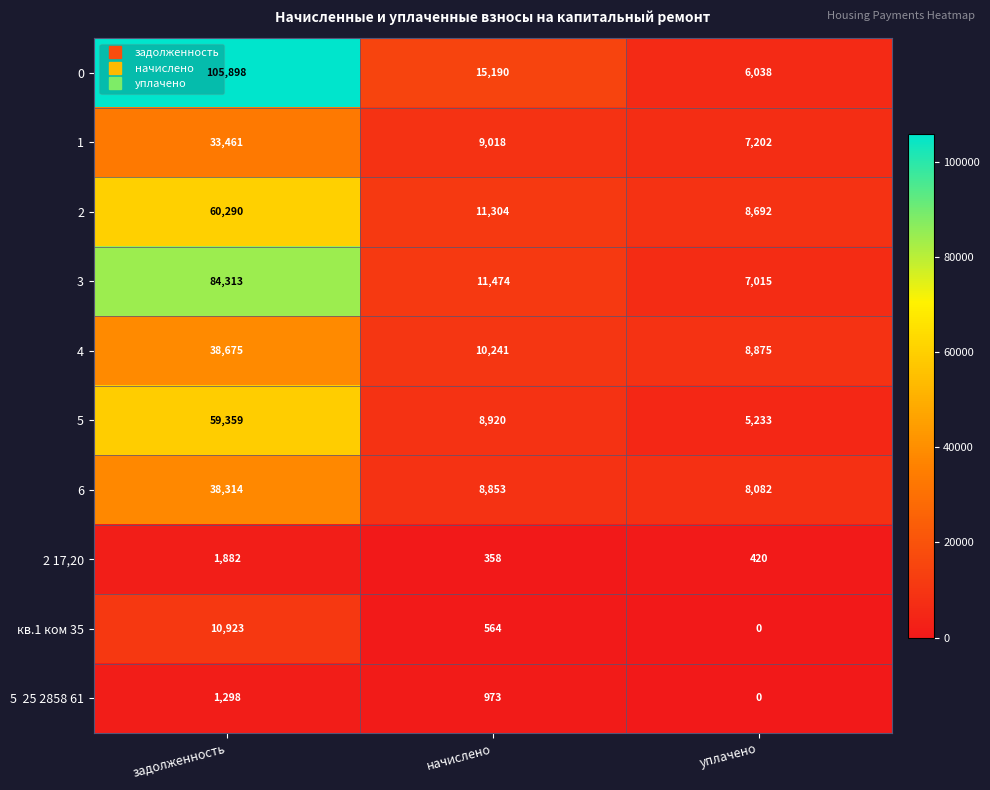

What is the average value of the 3 series?

34267